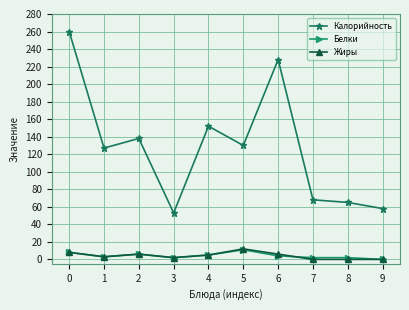

How many data points does each series have?

10